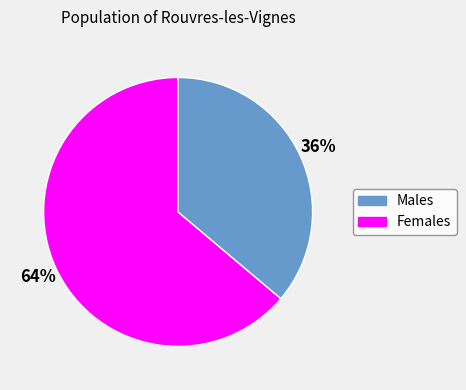

To the nearest percent, what is the difference between the largest and smallest slice percentages?

28%